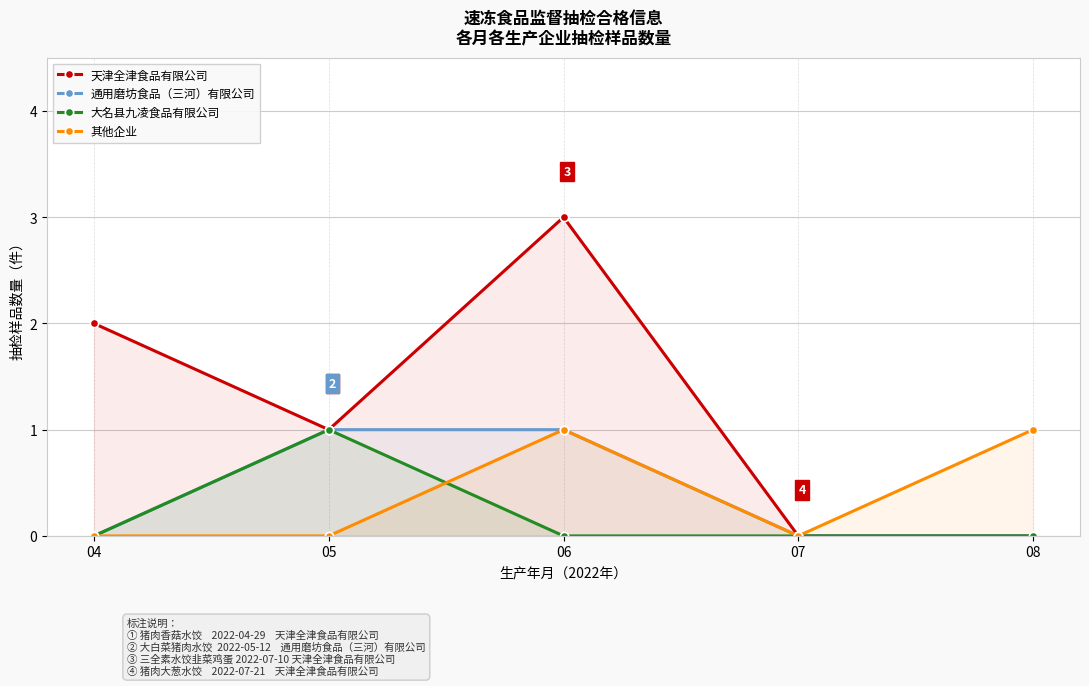

What is the value of the 天津全津食品有限公司 point at the 2nd from the left?

1